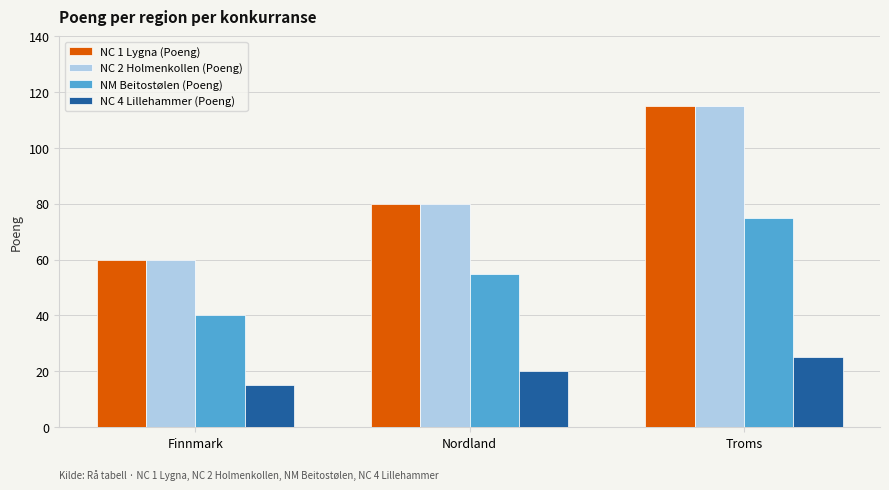

What is the label of the 1st bar from the right?

Troms